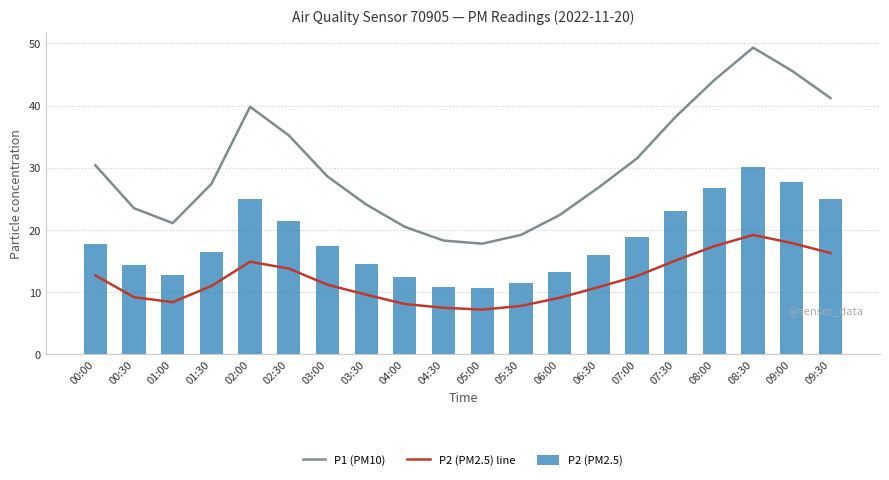

At which label is P1 (PM10) closest to 33?

07:00